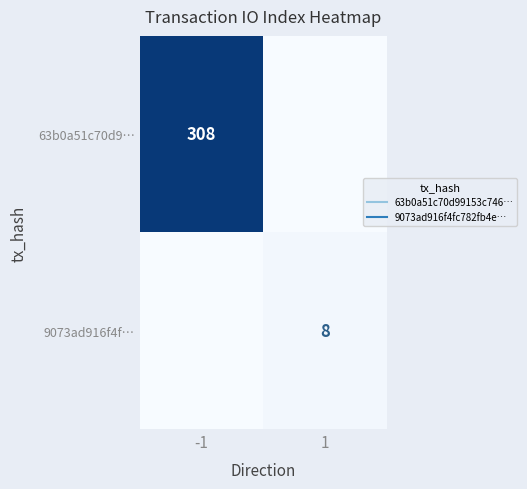

The 9073ad916f4f… series shows 0 at -1. True or false?

True